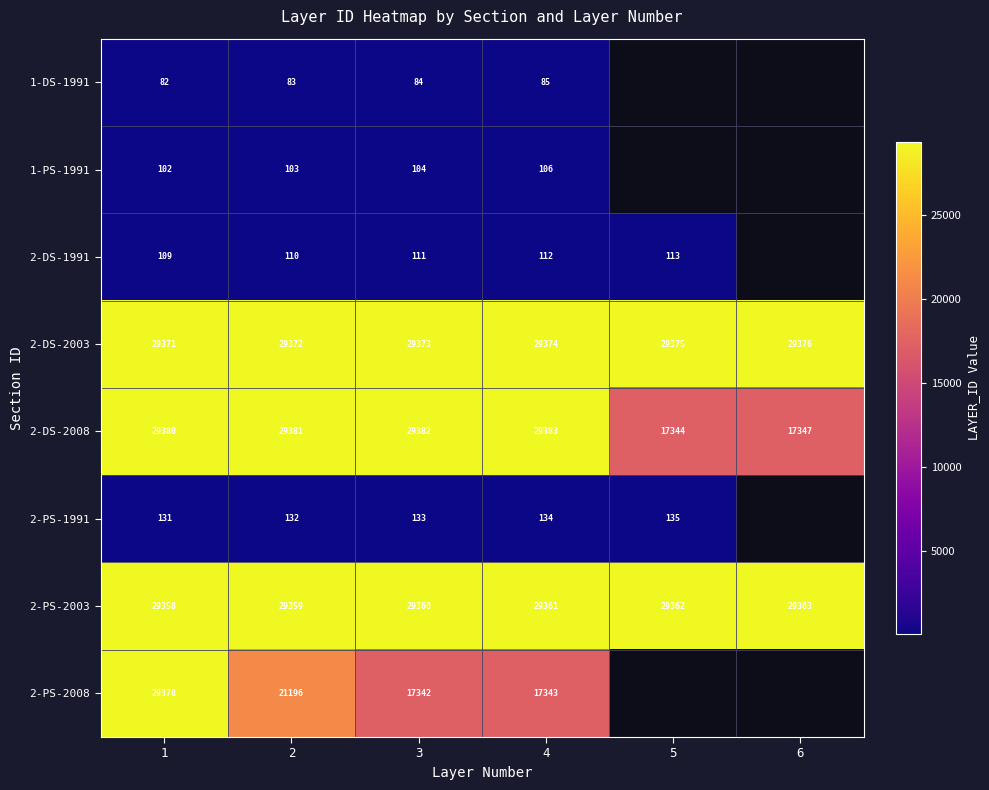

At how many categories does at least one series exceed 2227?

6